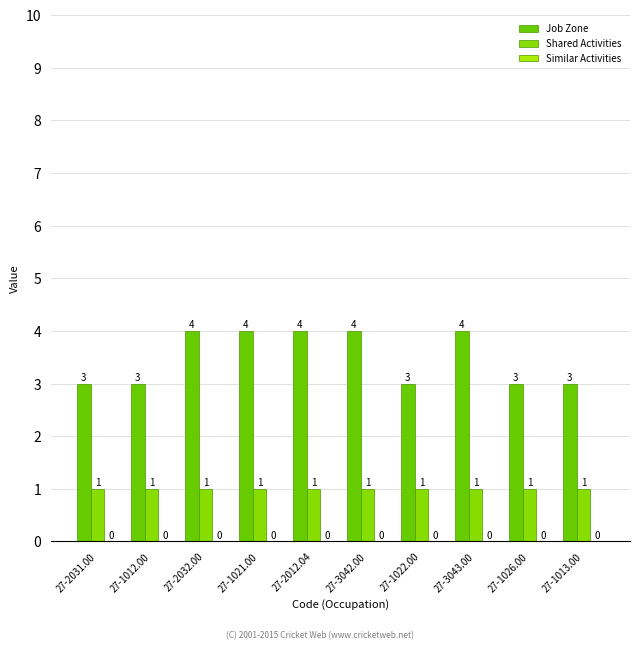

Reading left to right, list all the values displayed in this chart.

Job Zone: 3	3	4	4	4	4	3	4	3	3
Shared Activities: 1	1	1	1	1	1	1	1	1	1
Similar Activities: 0	0	0	0	0	0	0	0	0	0